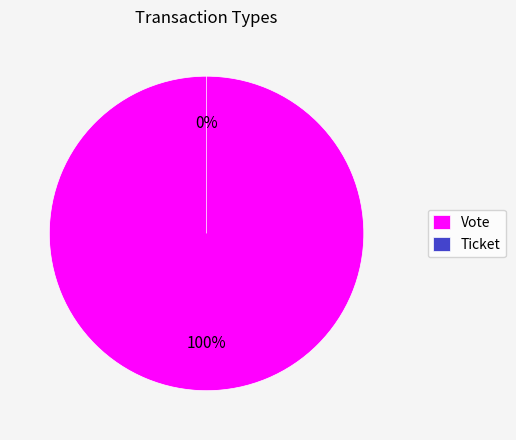

What percentage is the Vote slice, to the nearest percent?

100%